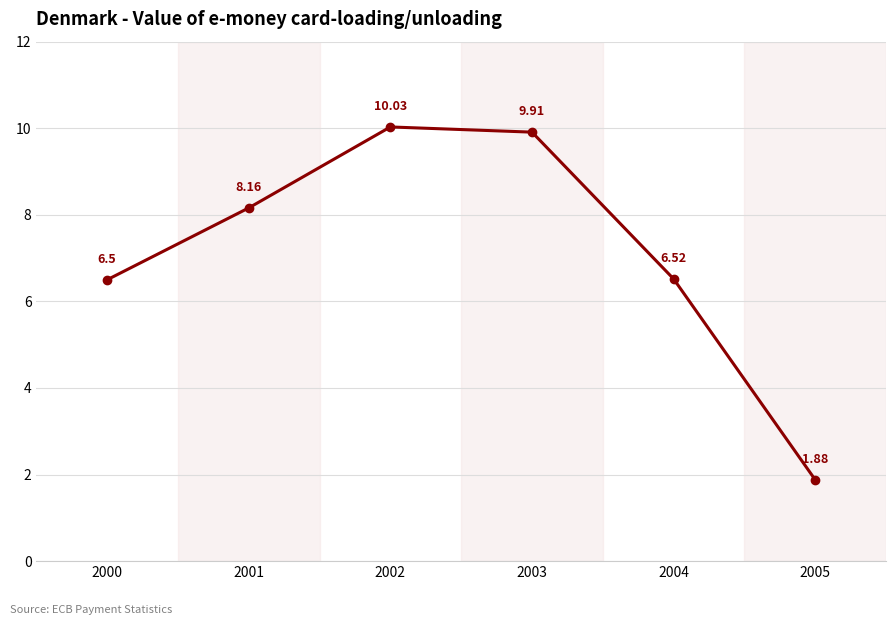

What is the sum of all values?

43.0